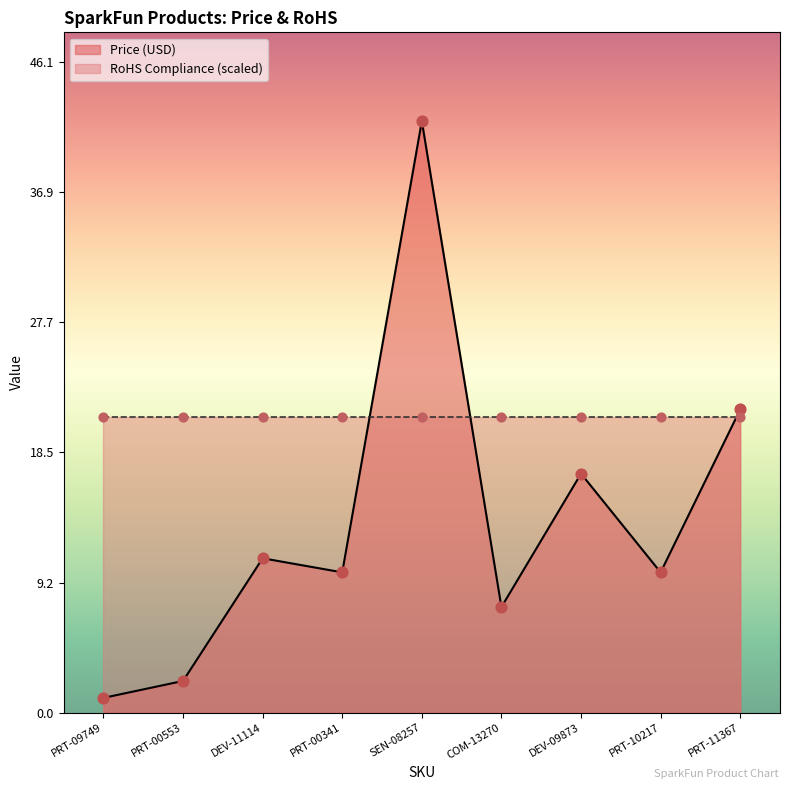

Between COM-13270 and PRT-00341, which is larger?

PRT-00341